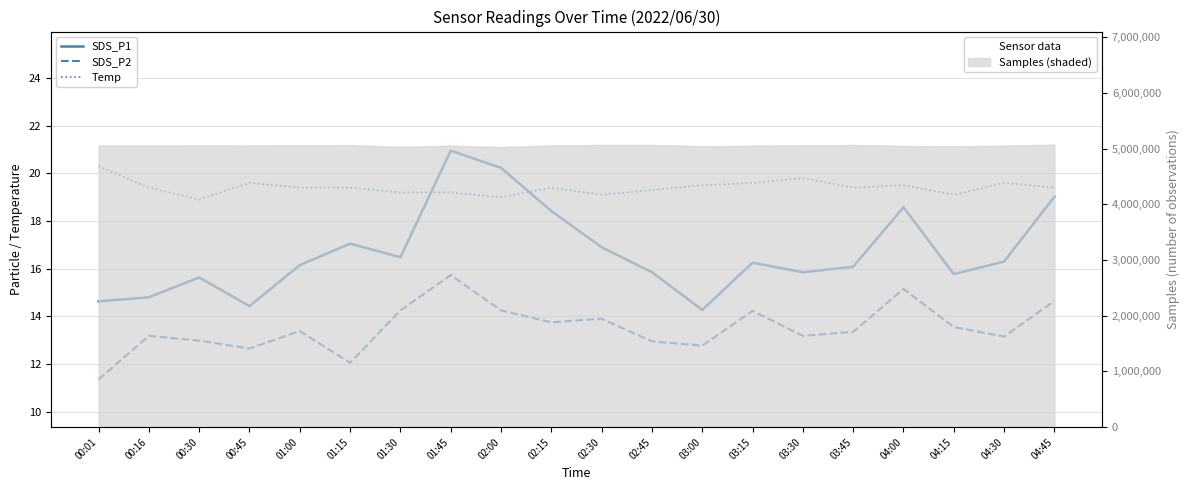

How many data points in Temp are above 19?

18